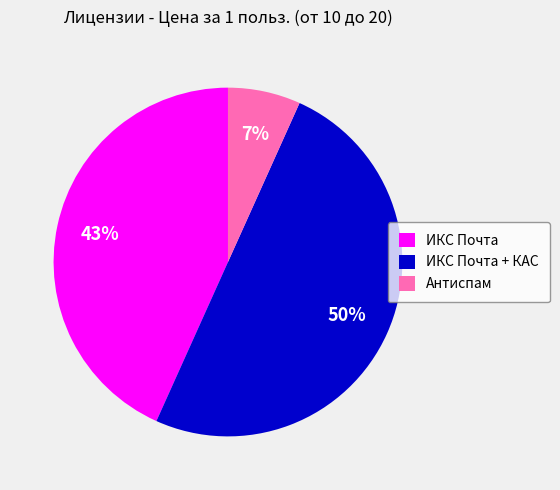

What percentage is the ИКС Почта + КАС slice, to the nearest percent?

50%